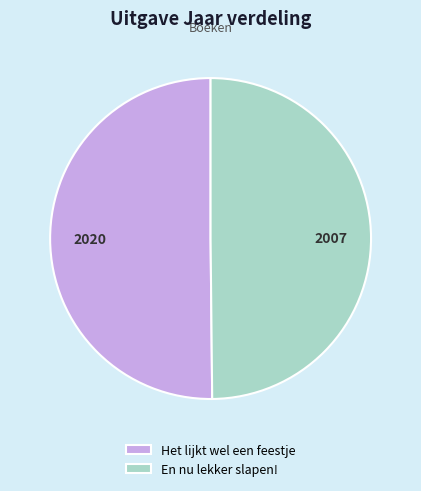

Count the number of slices in the pie.

2